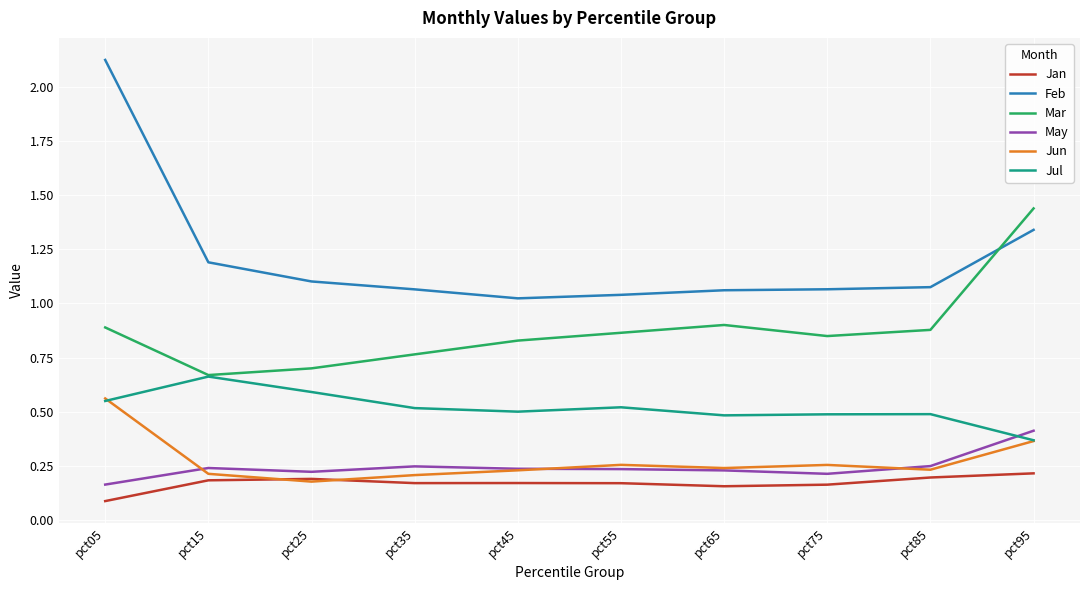

At which label does Jun reach its minimum?

pct25